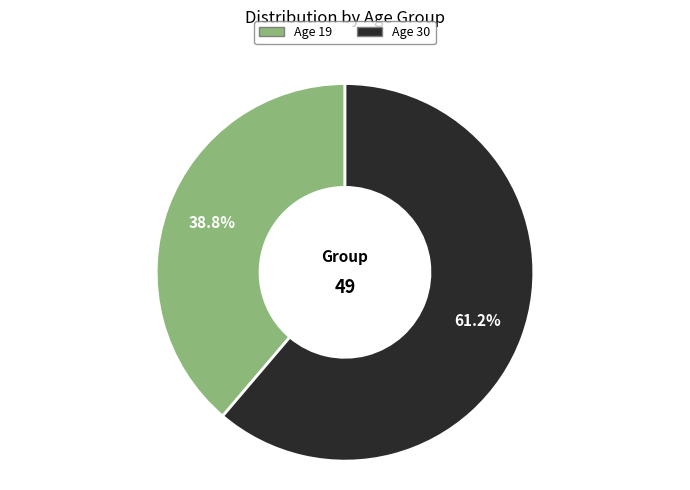

Is there any slice that represents more than half of the pie?

Yes